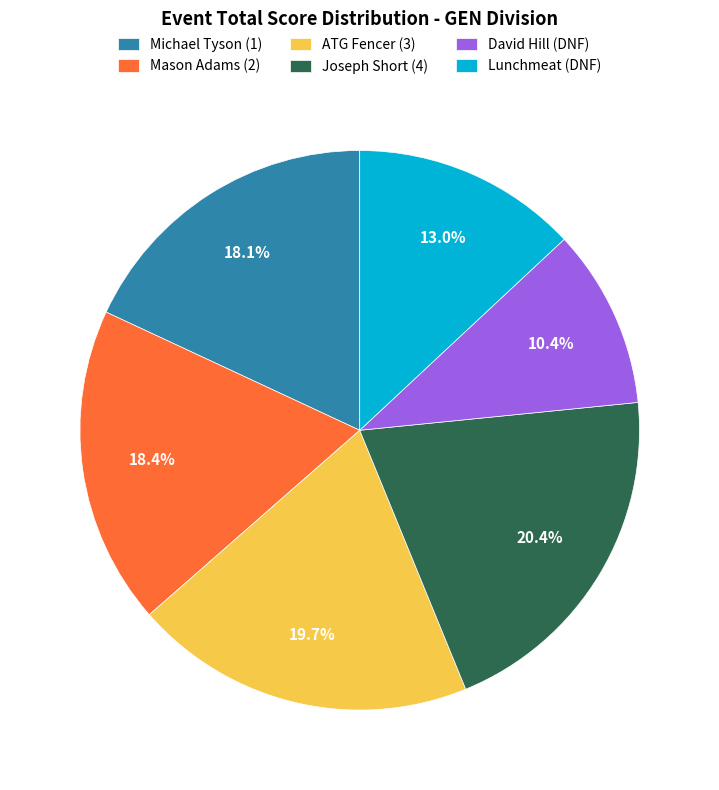

The Joseph Short (4) slice represents 20% of the pie. True or false?

True